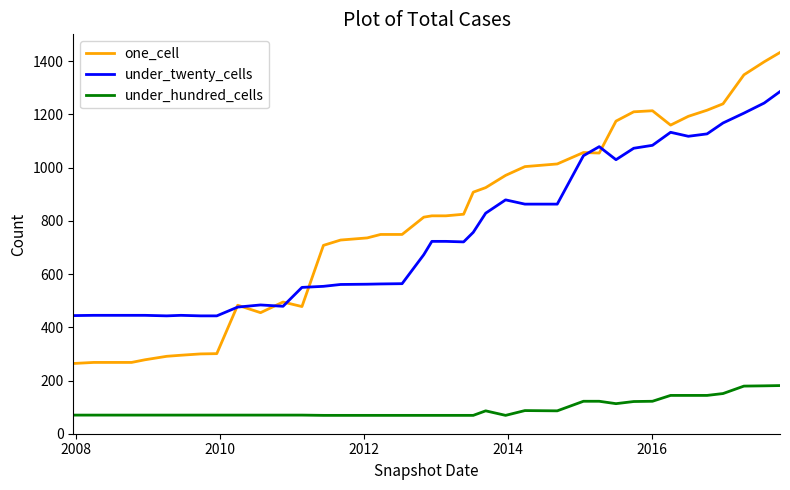

Rank the series by their maximum value, from lowest to highest.

under_hundred_cells, under_twenty_cells, one_cell